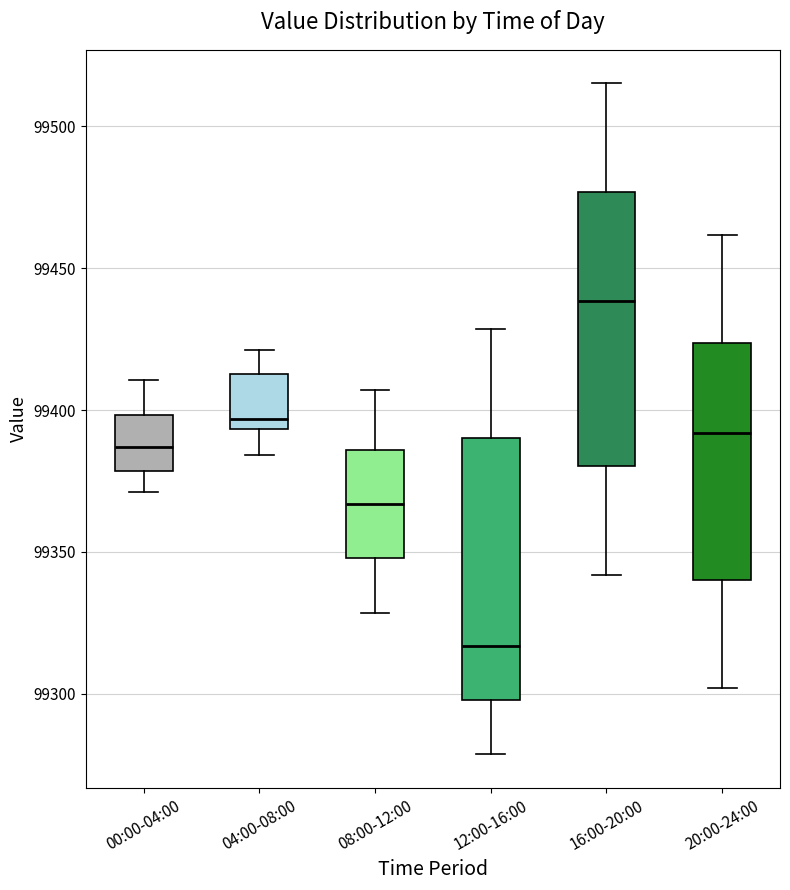

Which box's median line is the lowest?

12:00-16:00